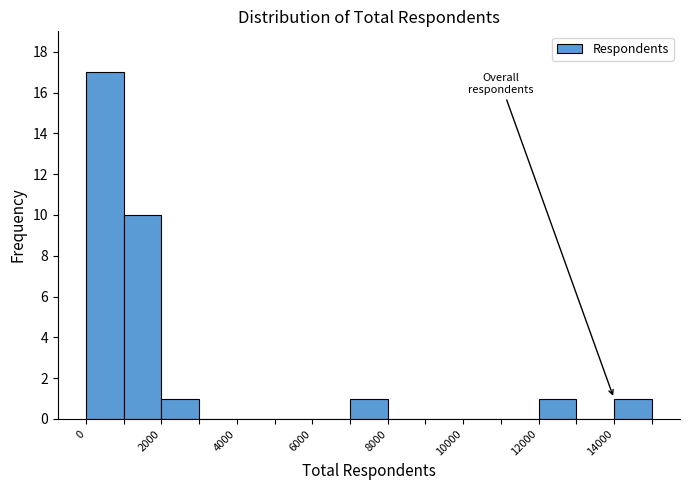

Reading left to right, transcribe this chart: for each bar, give the range it covers on the x-axis and its height. The values are not printed on the chart, so give them approximately, as read against the axis.

0 to 1000: 17
1000 to 2000: 10
2000 to 3000: 1
3000 to 4000: 0
4000 to 5000: 0
5000 to 6000: 0
6000 to 7000: 0
7000 to 8000: 1
8000 to 9000: 0
9000 to 10000: 0
10000 to 11000: 0
11000 to 12000: 0
12000 to 13000: 1
13000 to 14000: 0
14000 to 15000: 1